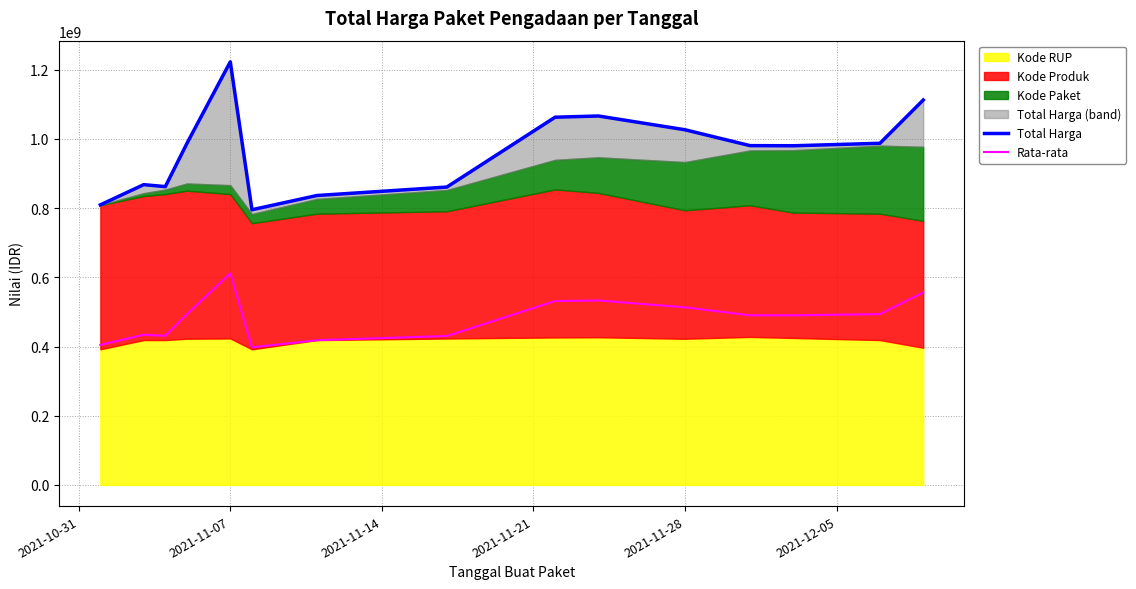

What is the minimum value for Rata-rata?

397625769.1